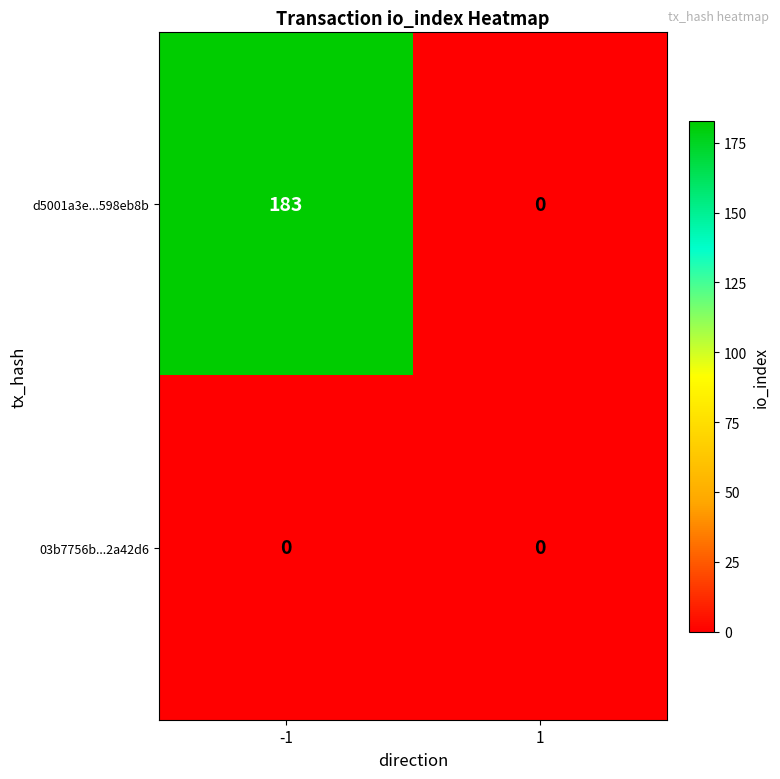

Which series has the largest total across all categories?

d5001a3e...598eb8b